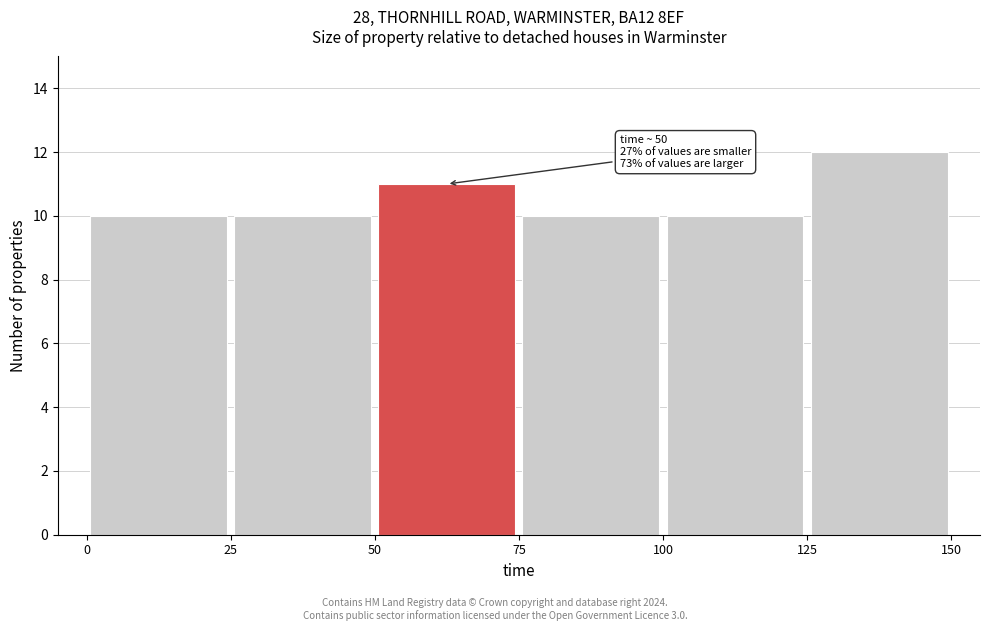

Over which range of the x-axis is the bar tallest?

125 to 150